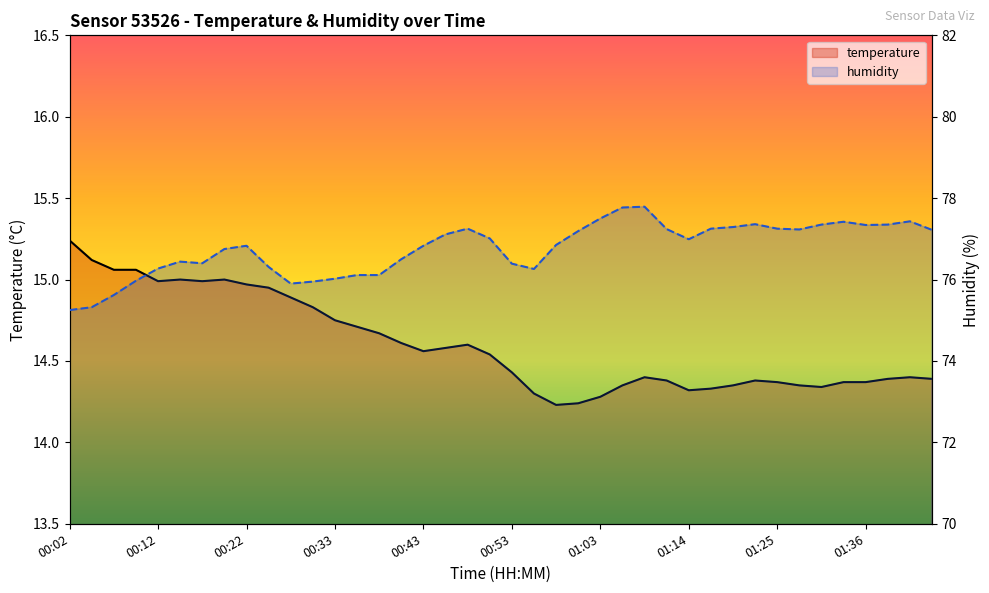

True or false: temperature and humidity cross at least once.

False